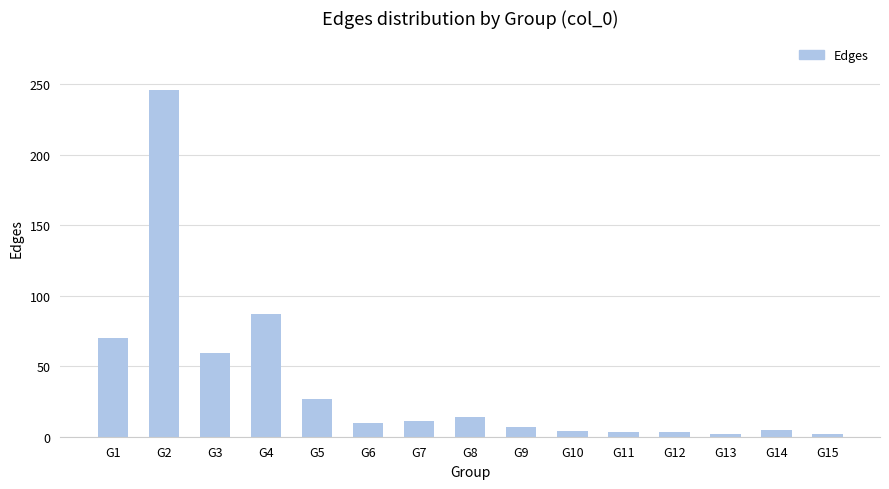

What is the difference between the values at G5 and G12?

24